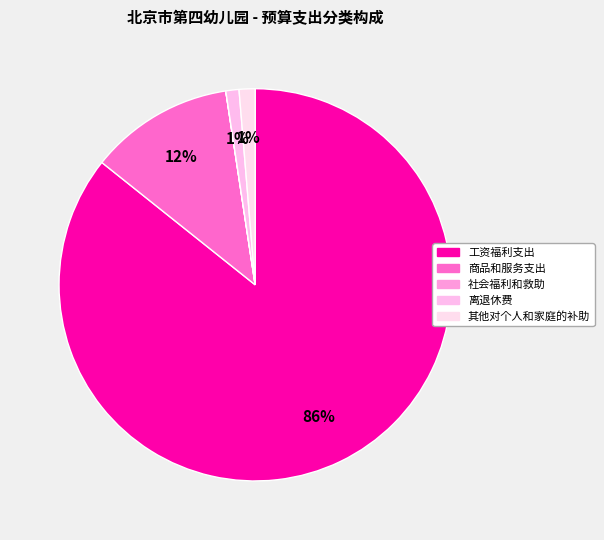

Which category has the smallest portion of the pie?

社会福利和救助